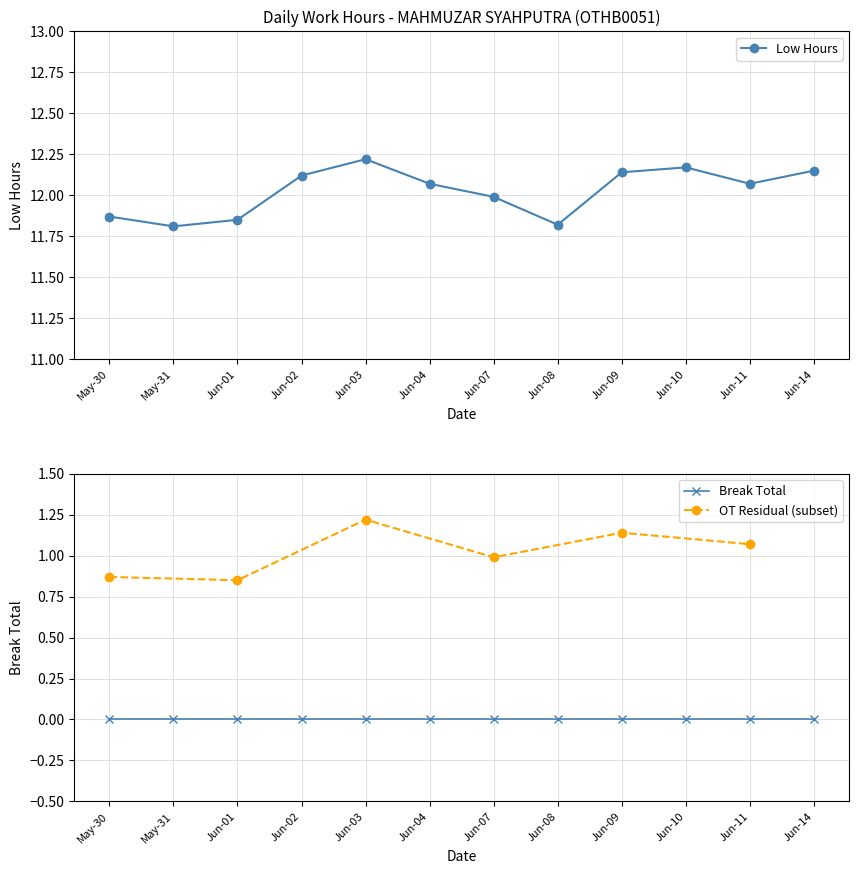

True or false: the data has more than 2 interior local peaks.

False